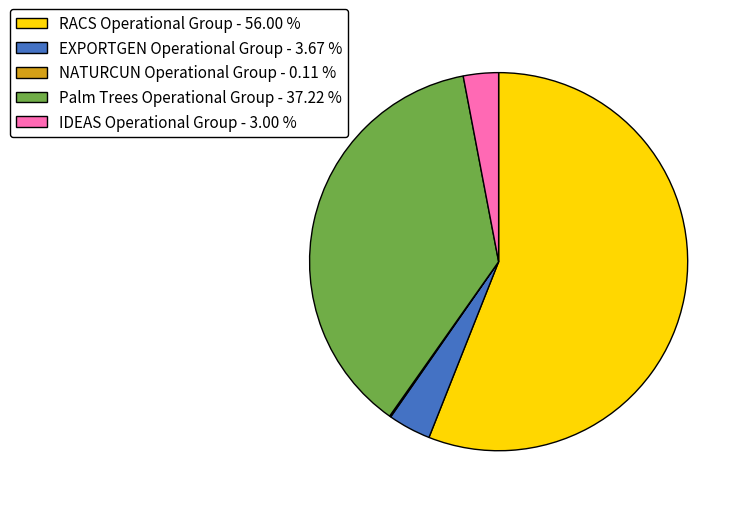

What is the largest slice in the pie chart?

RACS Operational Group